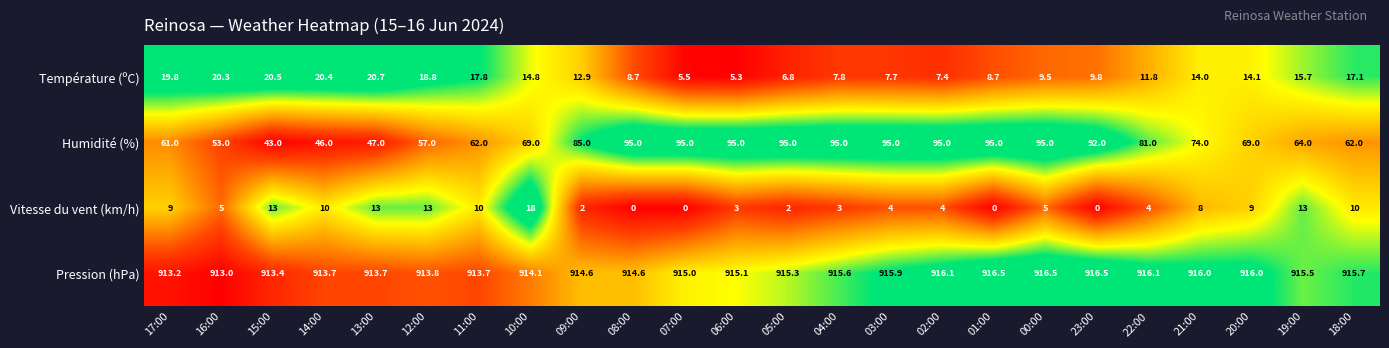

List the series in order of their peak value, lowest first.

Vitesse du vent (km/h), Température (ºC), Humidité (%), Pression (hPa)